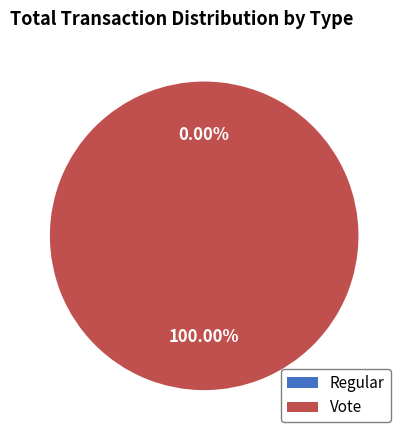

How many slices are in this pie chart?

2